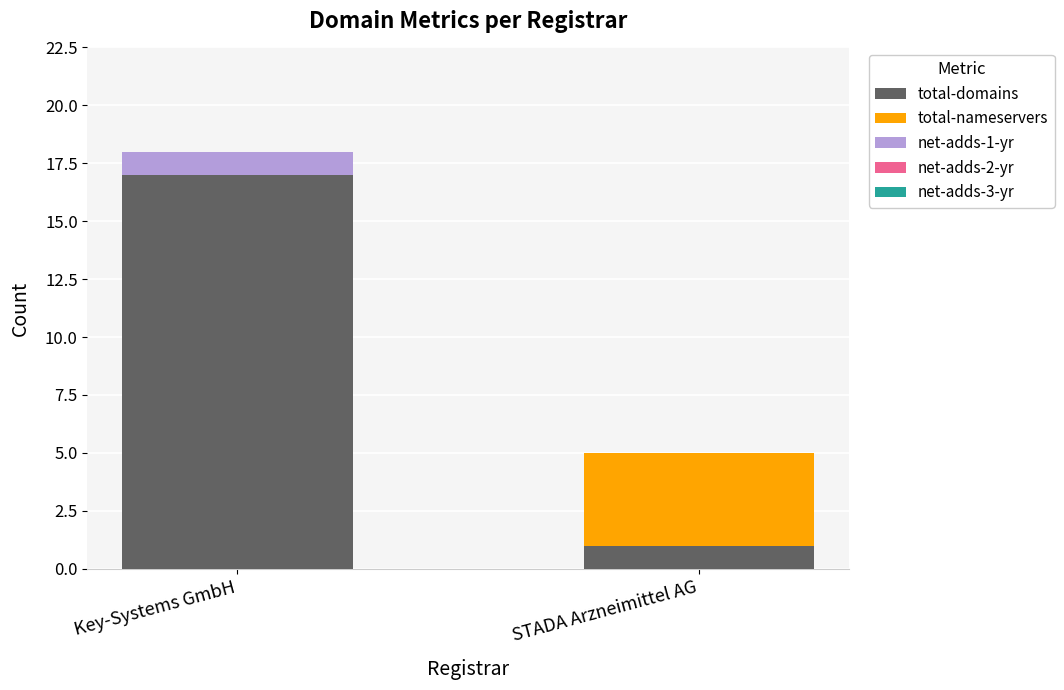

What is the sum of the total-domains values at Key-Systems GmbH and STADA Arzneimittel AG?

18